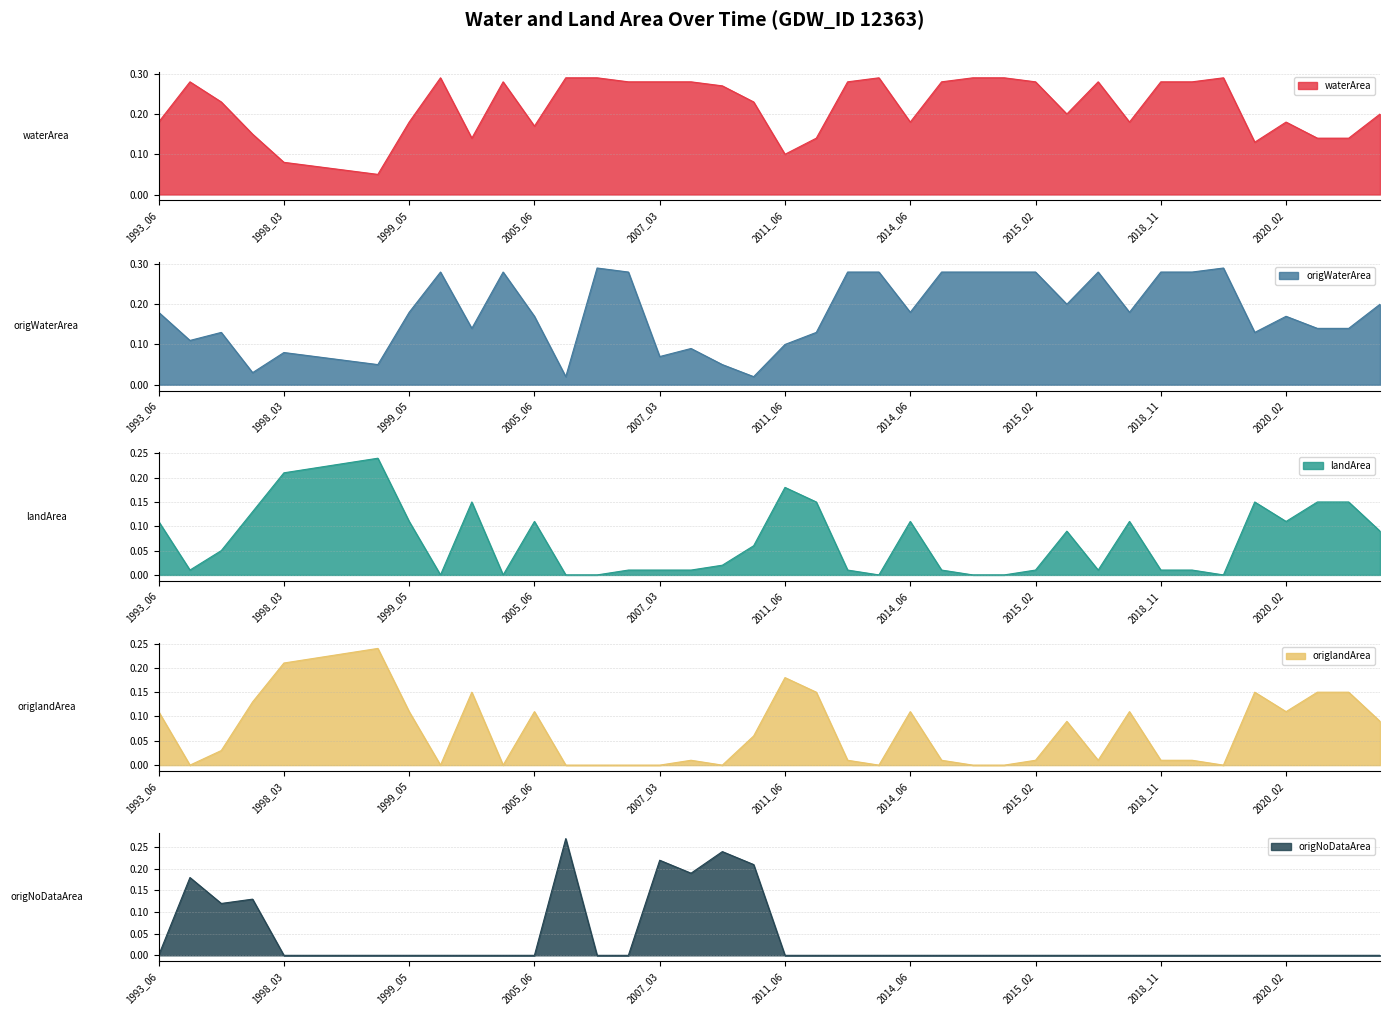

What is the value of the waterArea point at the 10th from the left?

0.3